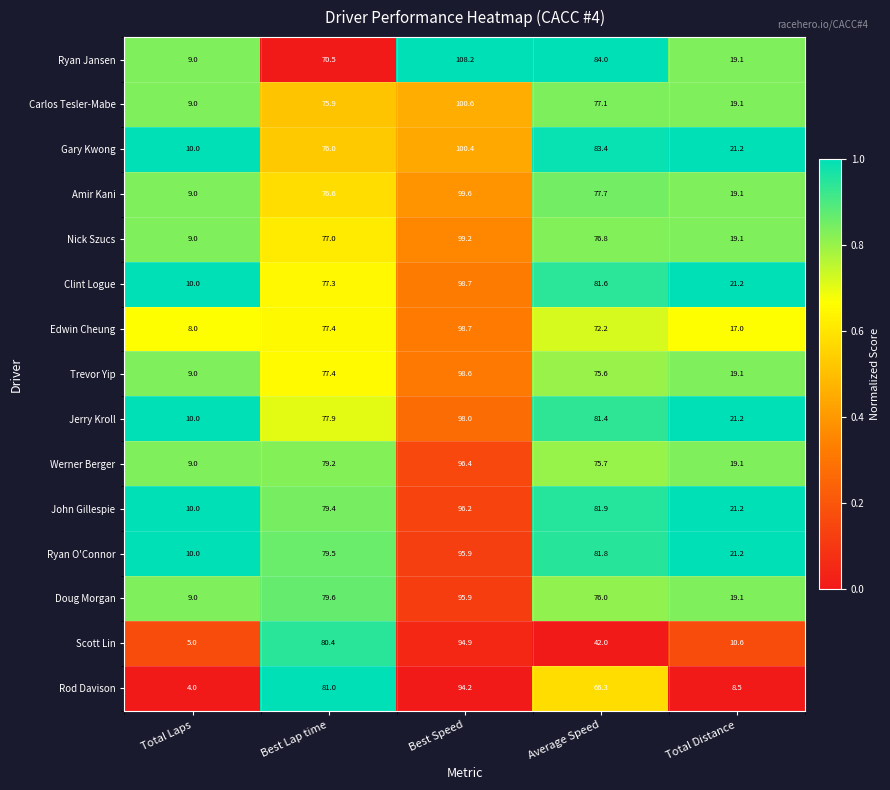

At which label does Rod Davison reach its peak?

Best Speed